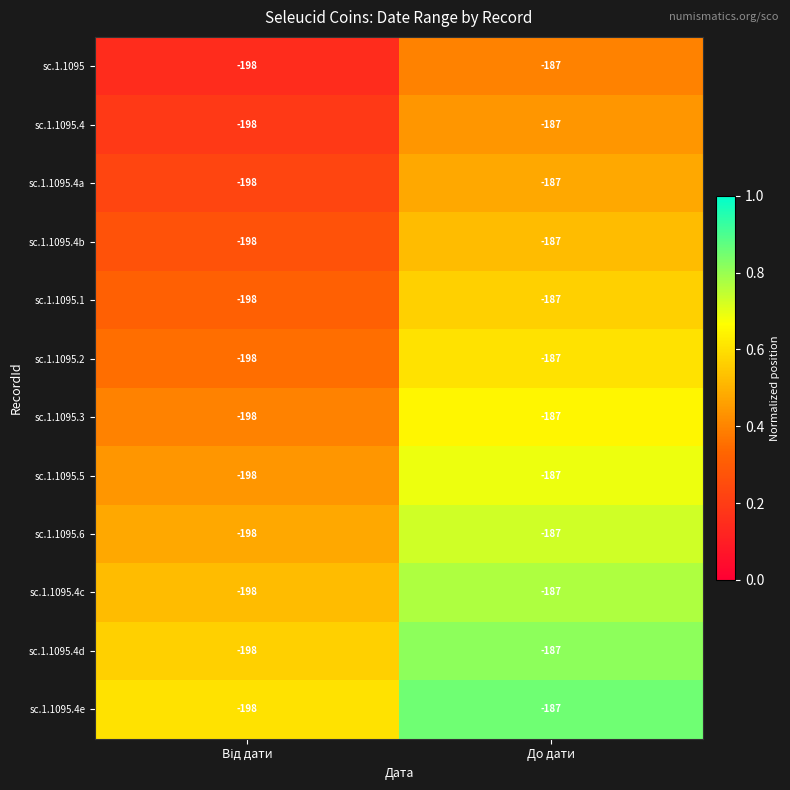

What is the sum of all sc.1.1095.4d values?

-385